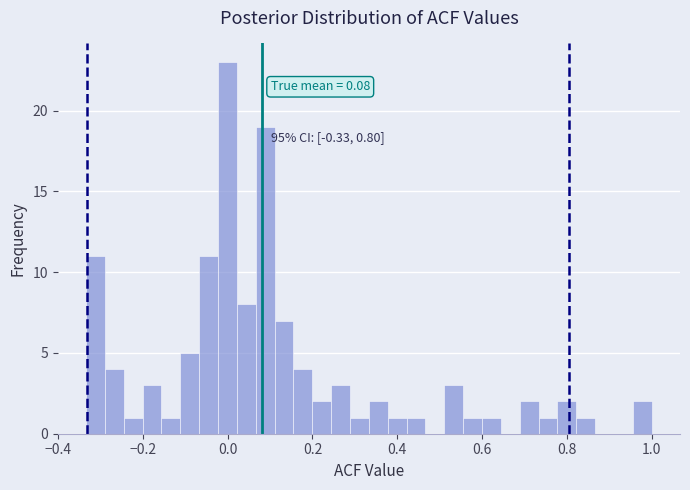

Read against the x-axis, roughly where is the centre of the tallest bar?

0.00